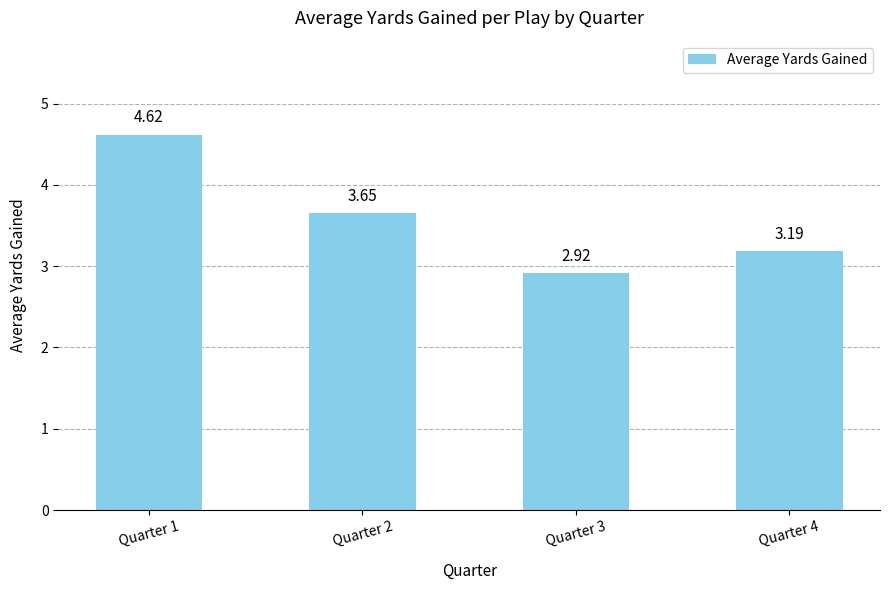

What is the difference between the maximum and minimum values?

1.7